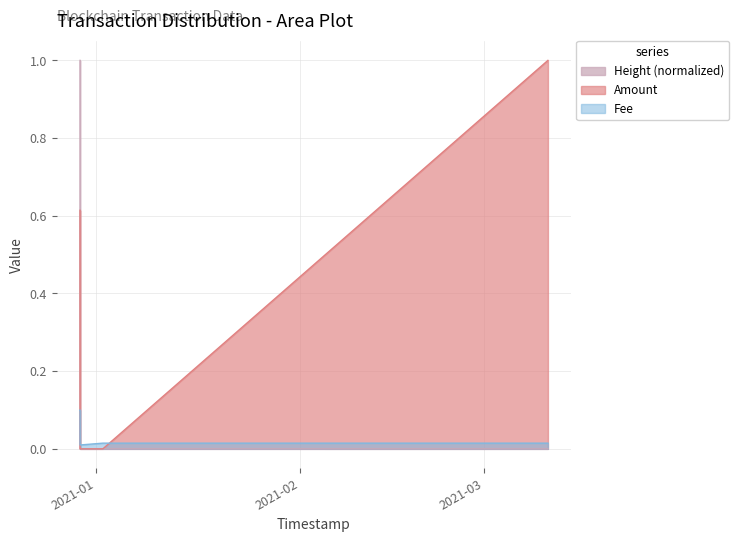

At which label is Fee closest to 0?

2020-12-29 13:40:42